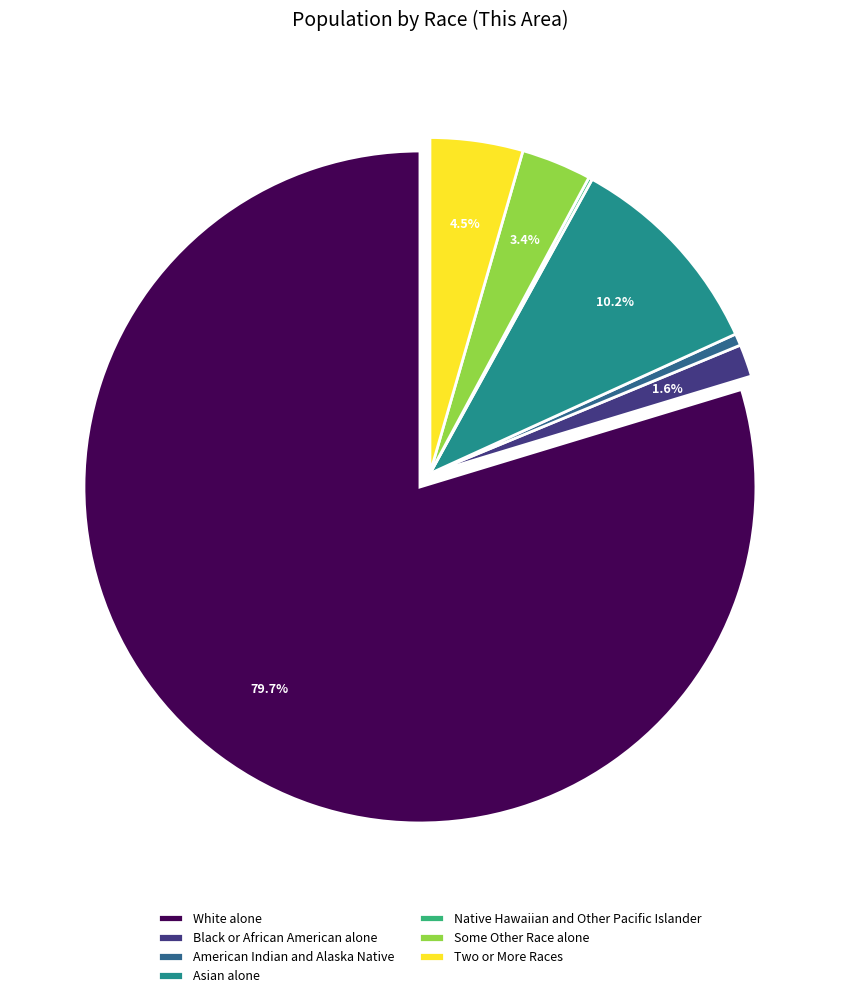

Do Some Other Race alone and Two or More Races together represent more than half of the pie?

No